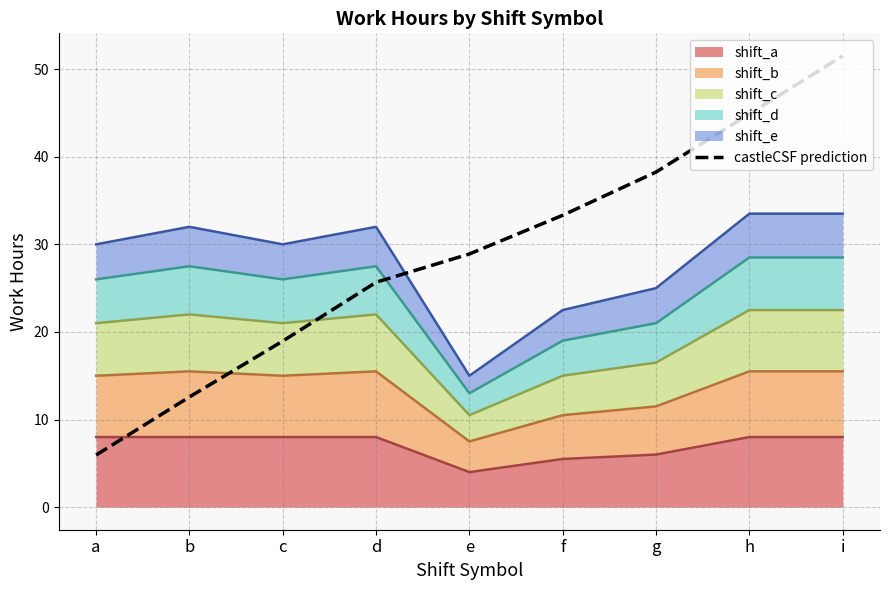

Rank the categories by value from highest to lowest.

i, h, g, f, e, d, c, b, a